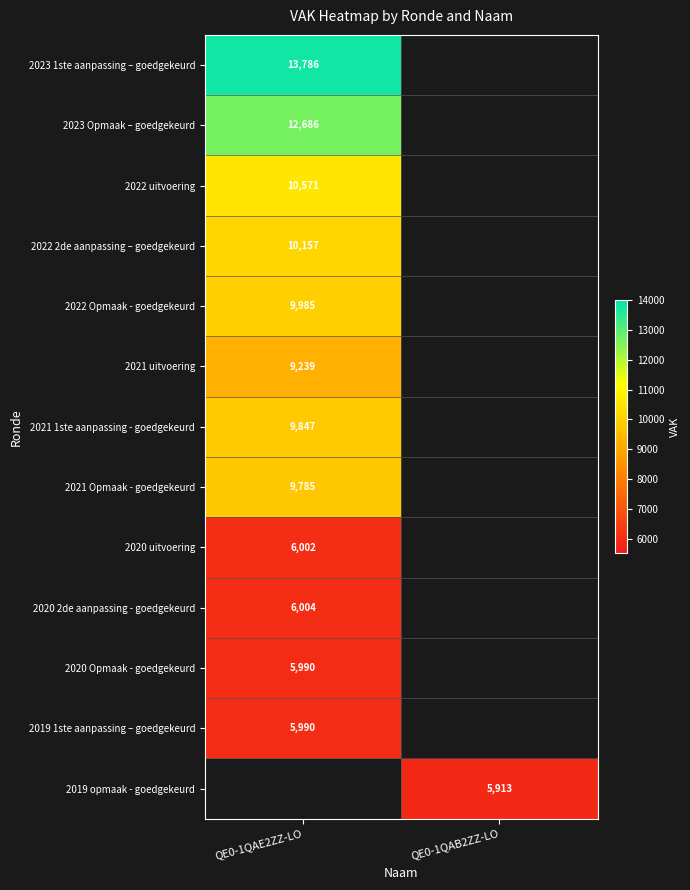

True or false: 2021 1ste aanpassing - goedgekeurd has a value of 9847 at QE0-1QAE2ZZ-LO.

True